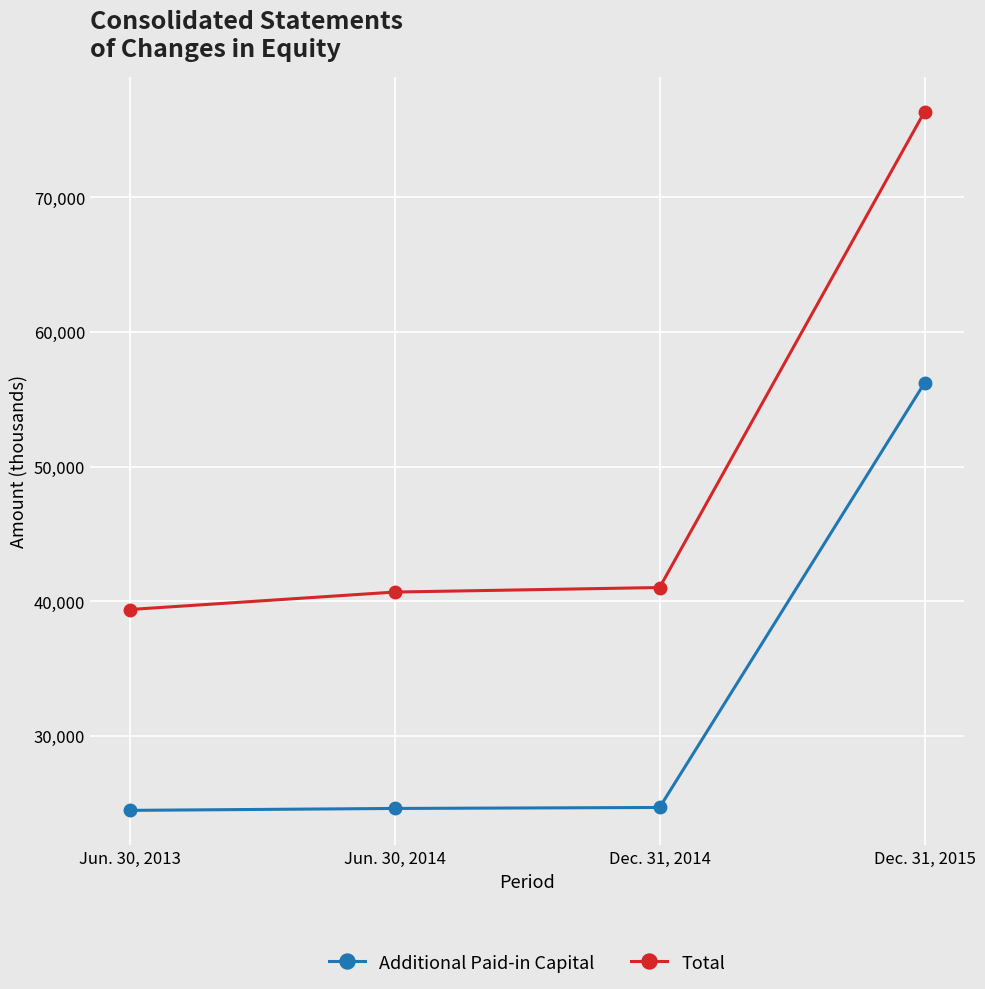

The Total series shows 12186 at Dec. 31, 2014. True or false?

False